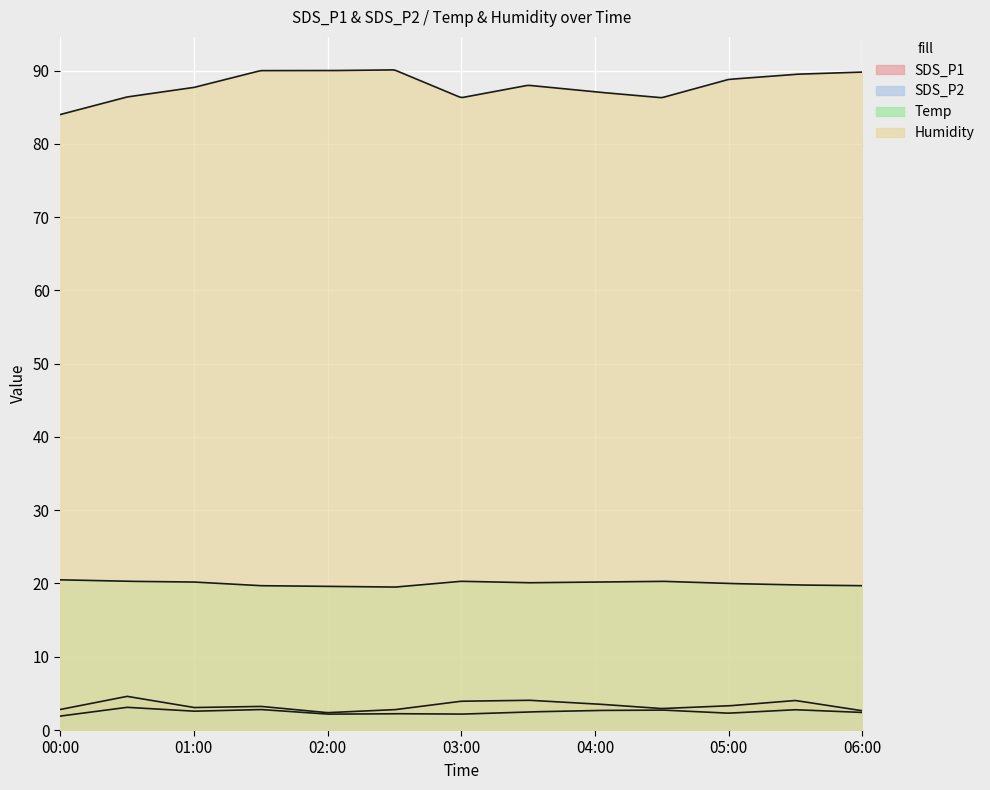

What are all the series names shown in the legend?

SDS_P1, SDS_P2, Temp, Humidity